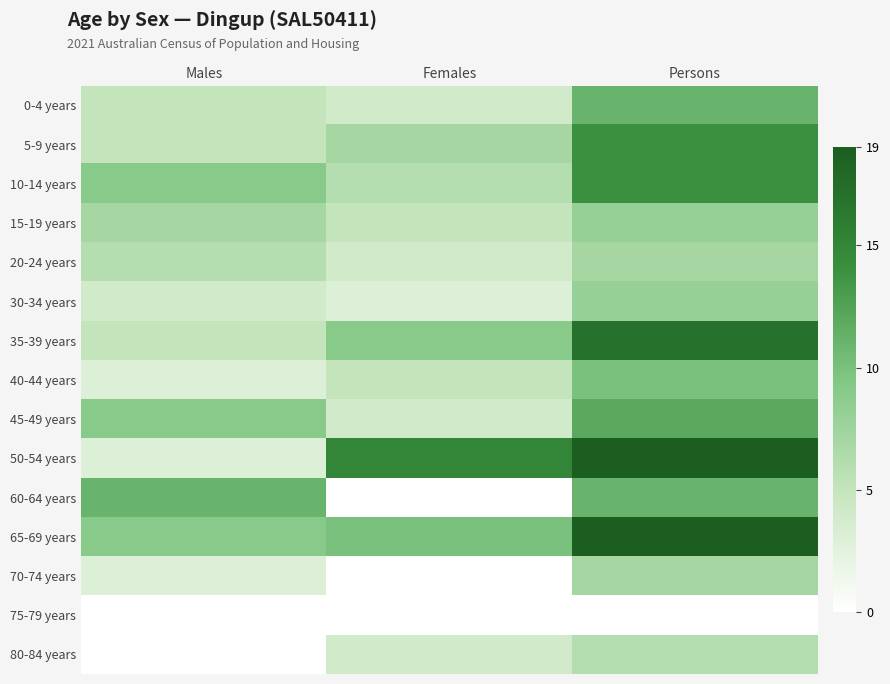

Between Females and Males, which is larger?

Males